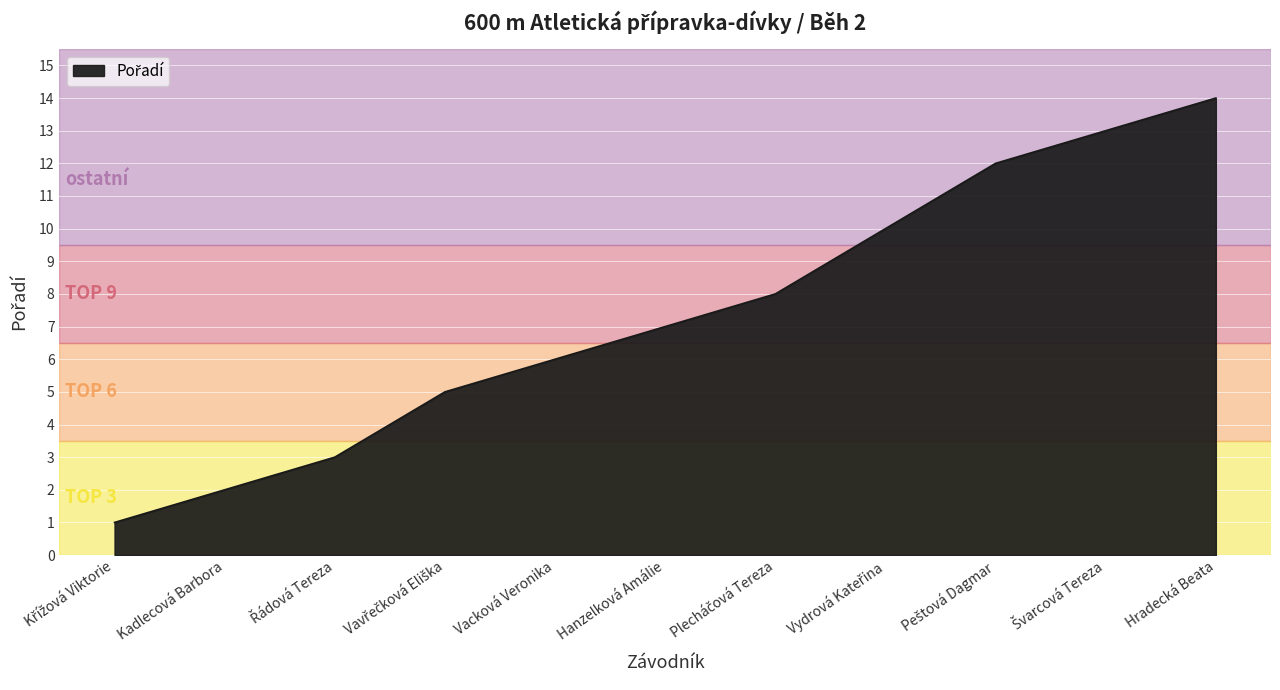

What is the sum of all values?

81